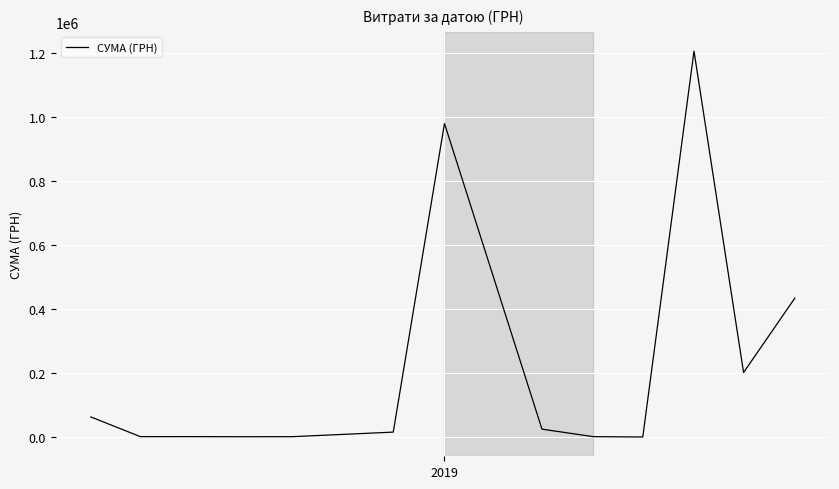

Count the number of values greater than 15451.

7